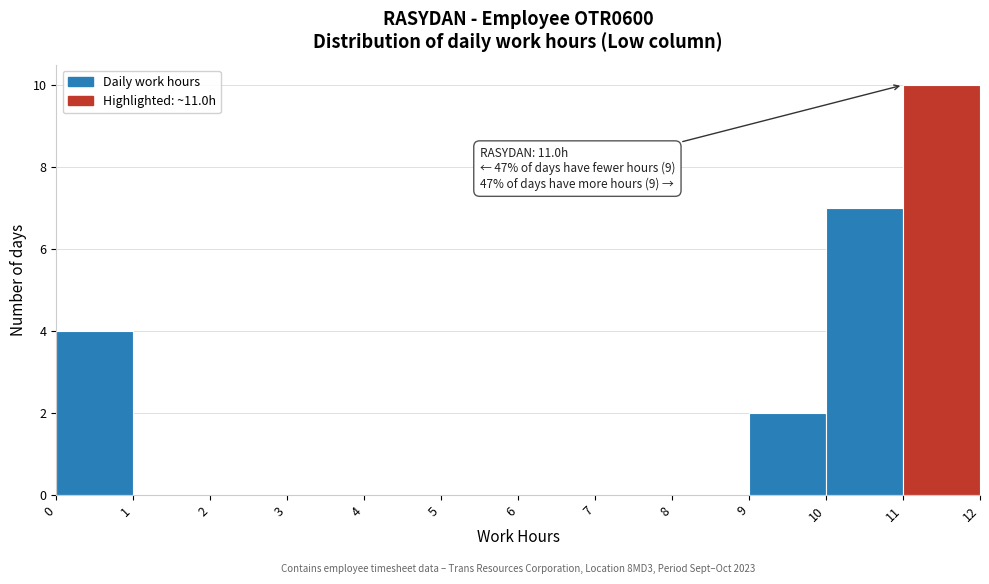

Over which range of the x-axis is the bar tallest?

11 to 12